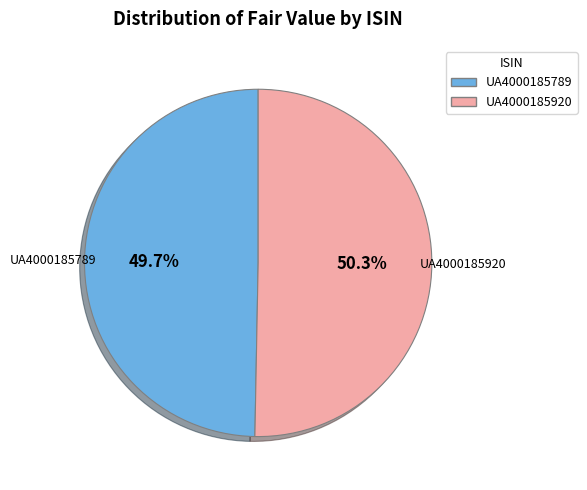

Which has a higher value, UA4000185789 or UA4000185920?

UA4000185920